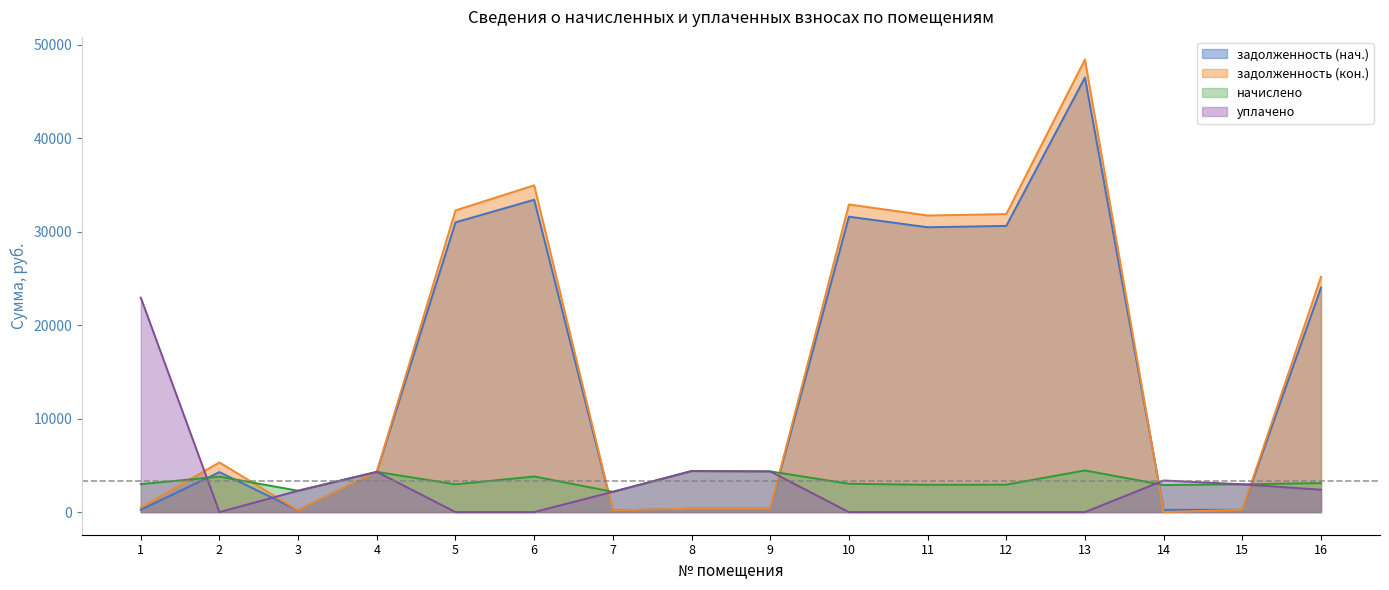

Where is the first local minimum for задолженность (кон.)?

3